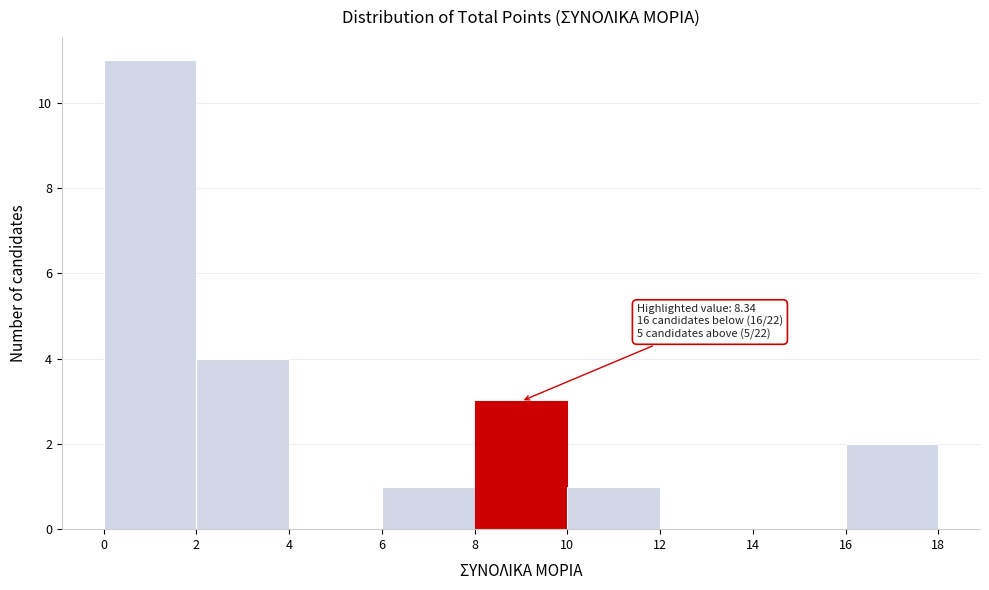

Which range on the x-axis has the tallest bar?

0 to 2